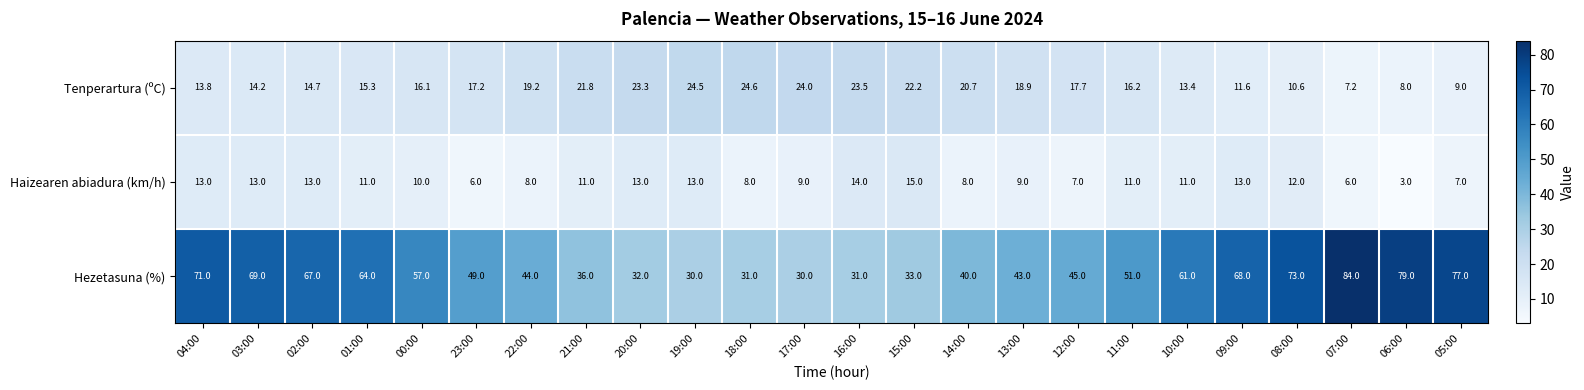

How many distinct data groups are displayed?

3